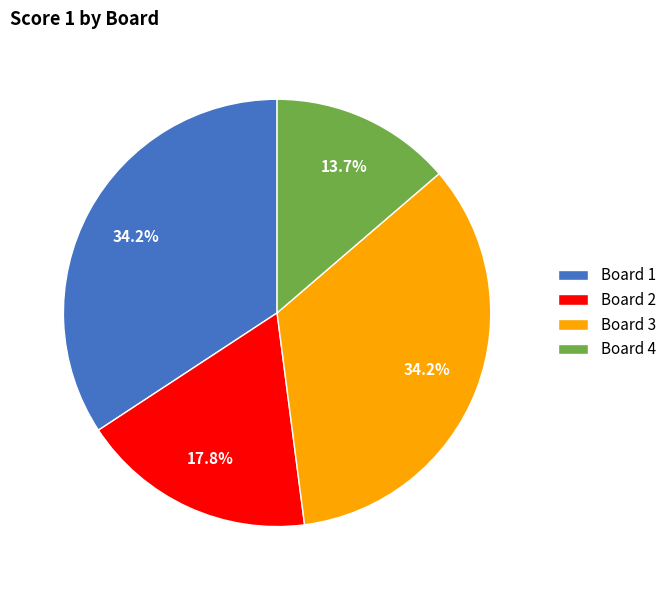

Do Board 1 and Board 3 together represent more than half of the pie?

Yes